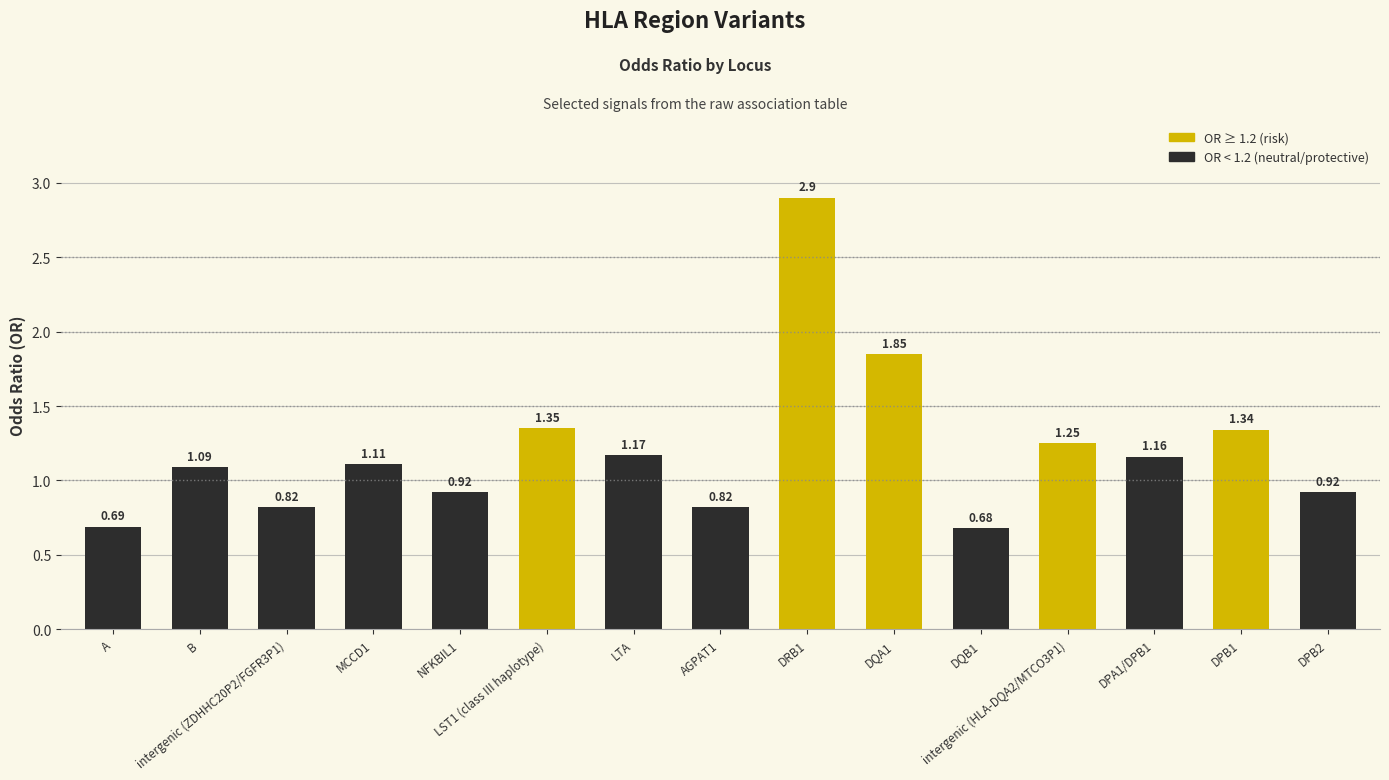

What is the difference between the maximum and minimum values?

2.2